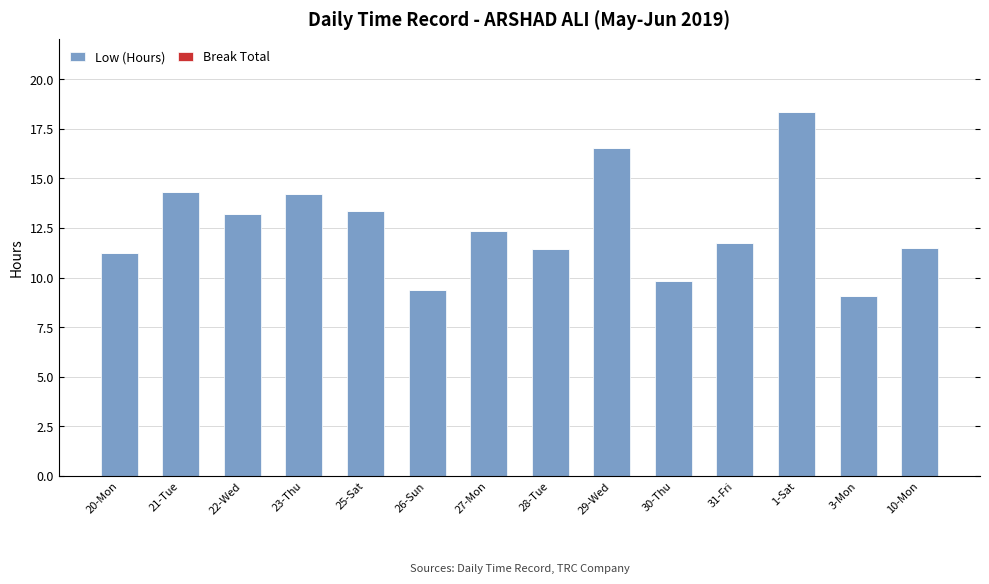

What is the label of the 13th bar from the right?

21-Tue